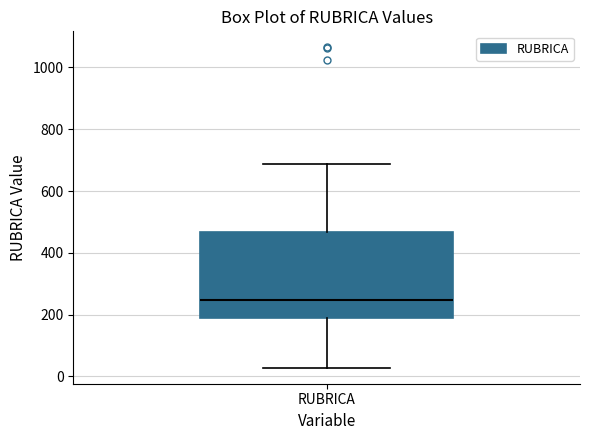

Where is the upper edge of the box for RUBRICA on the y-axis? The values are not printed on the chart, so give them approximately, as read against the axis.

460